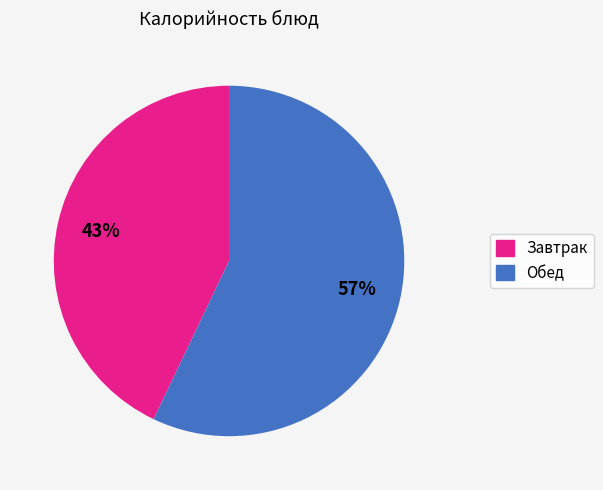

Does any single category account for the majority?

Yes